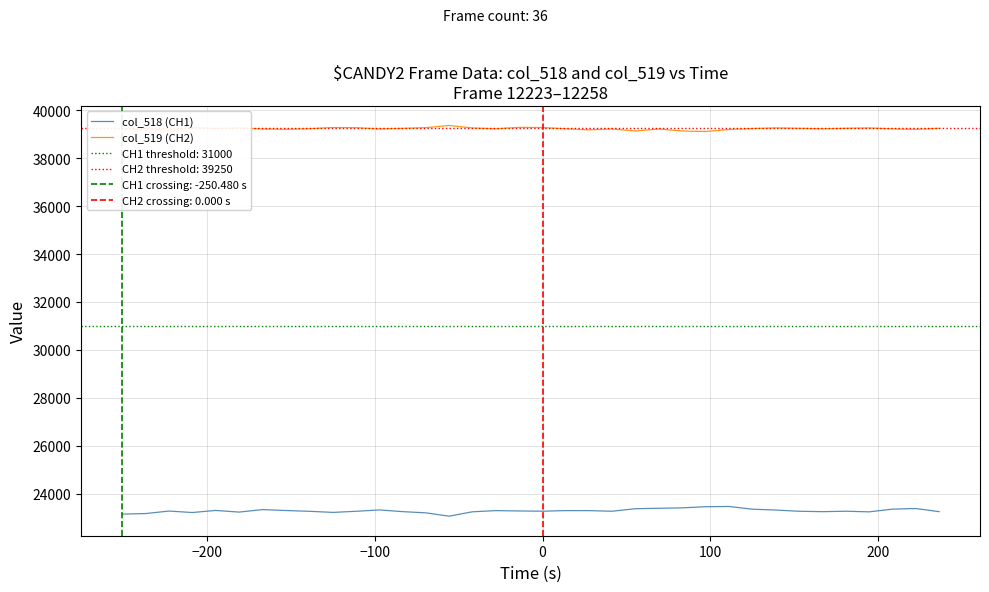

True or false: col_519 (CH2) and col_518 (CH1) cross at least once.

False